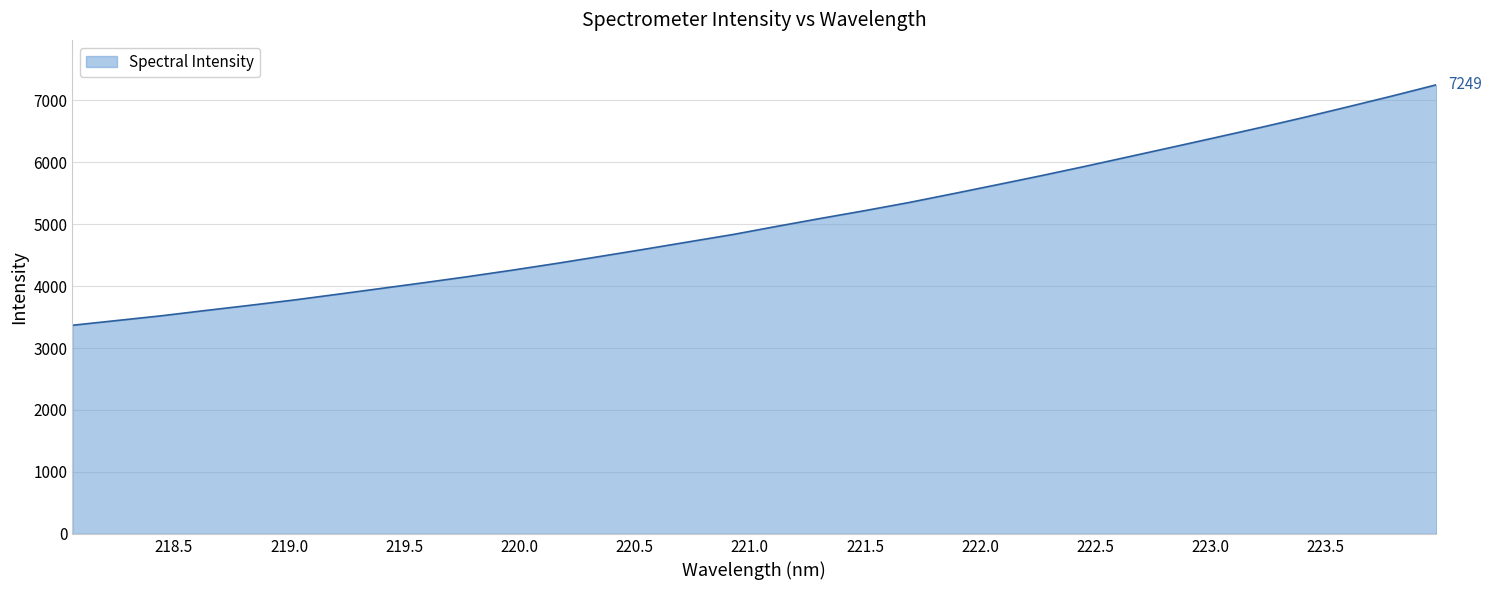

What is the difference between the maximum and minimum values?

3881.7